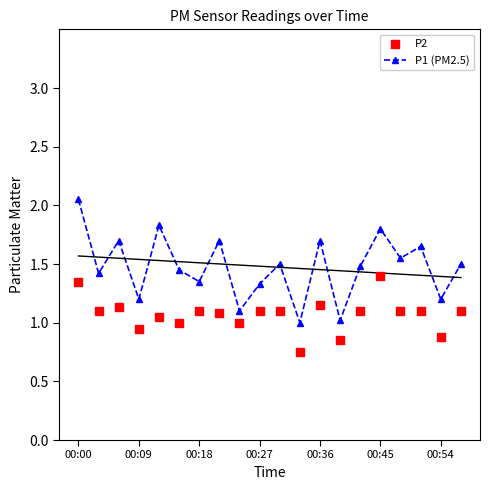

At how many categories does at least one series exceed 0?

20